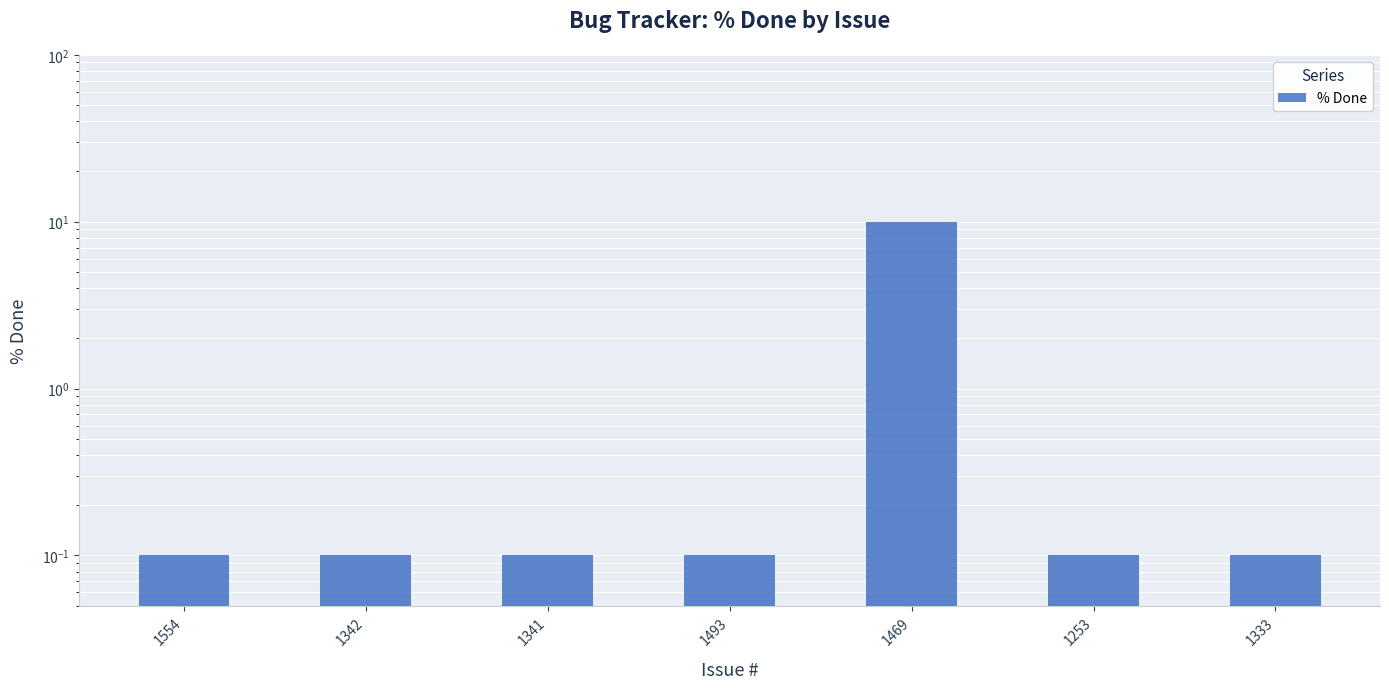

Are the bars grouped side by side (vs. stacked)?

No